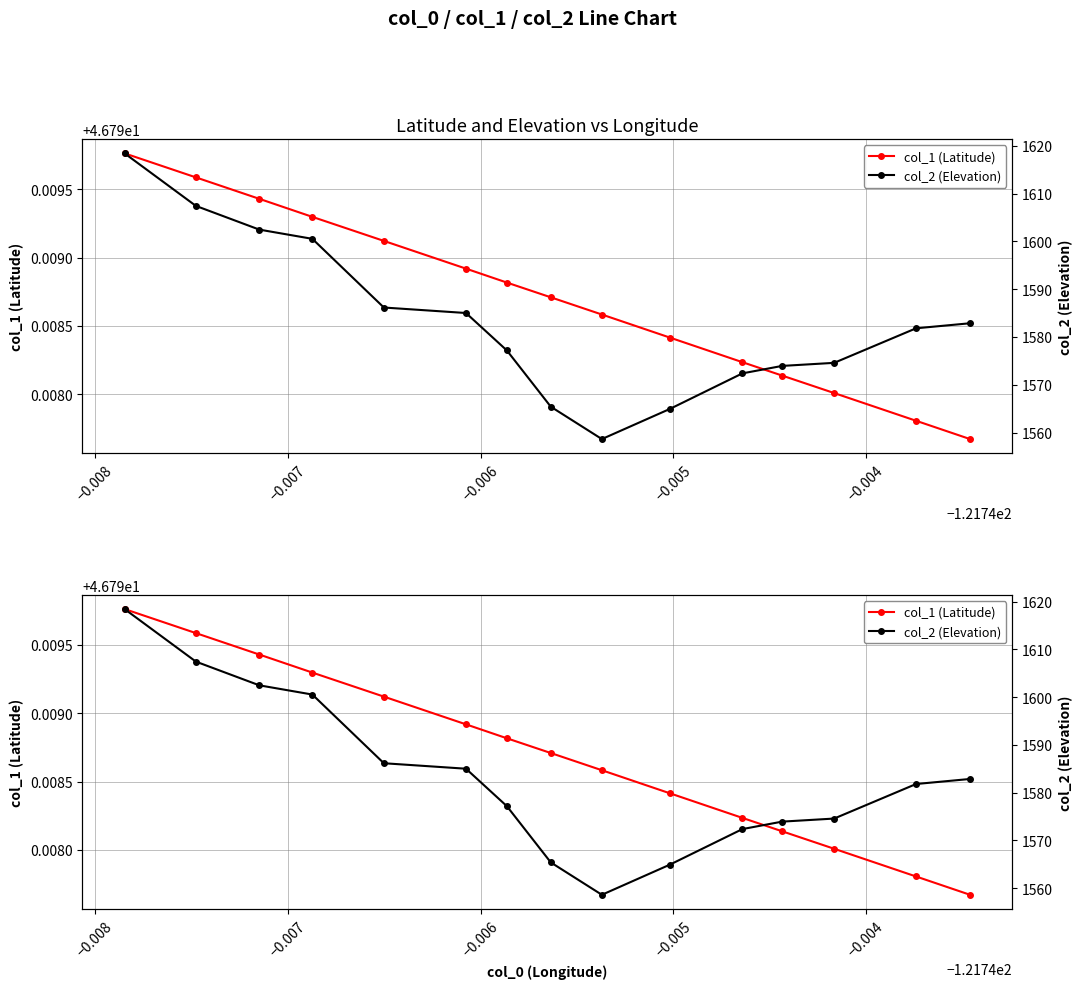

True or false: col_2 (Elevation) and col_1 (Latitude) cross at least once.

False